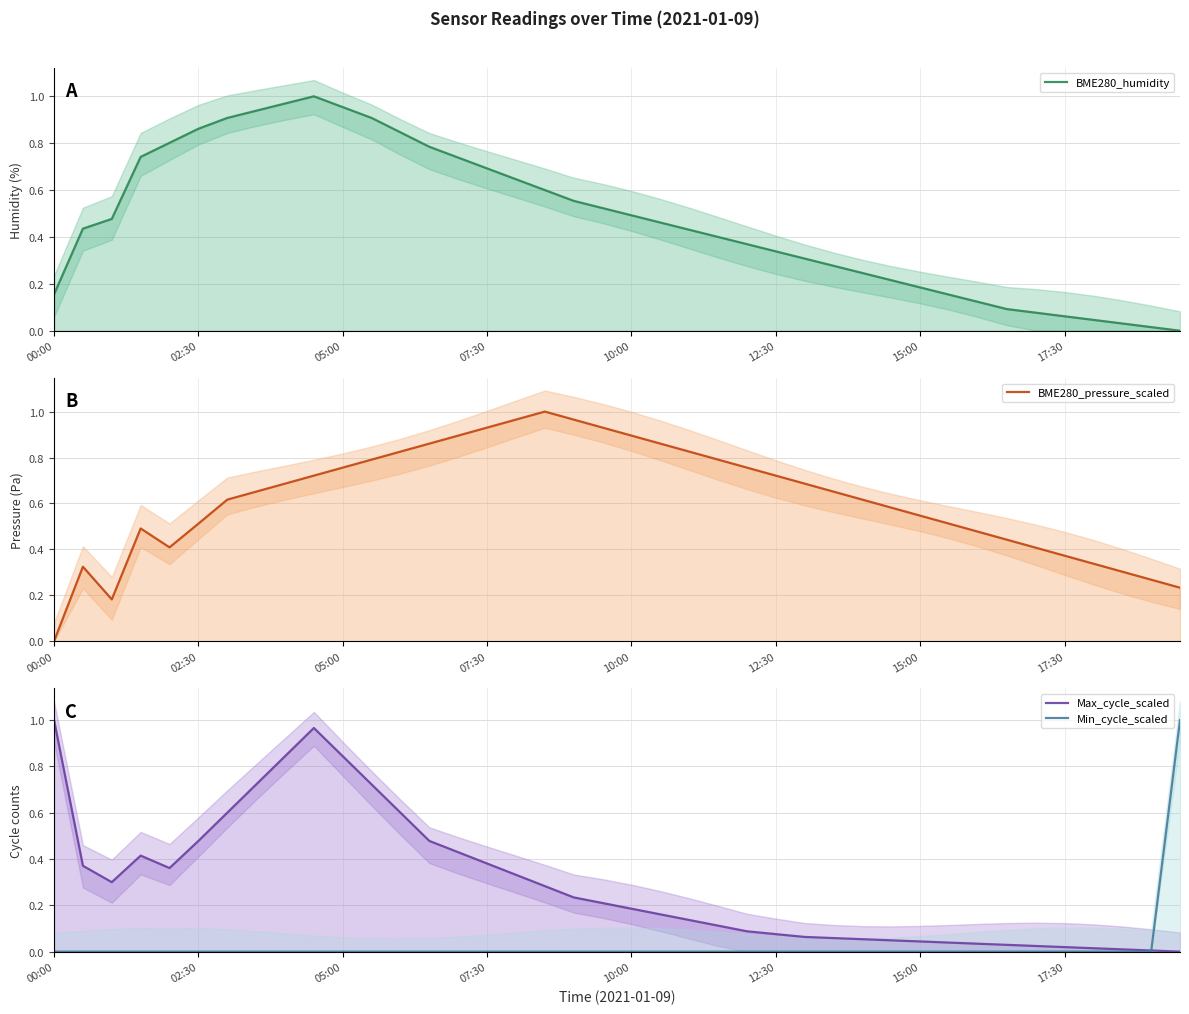

How many intersections are there between Max_cycle_scaled and BME280_humidity?

1